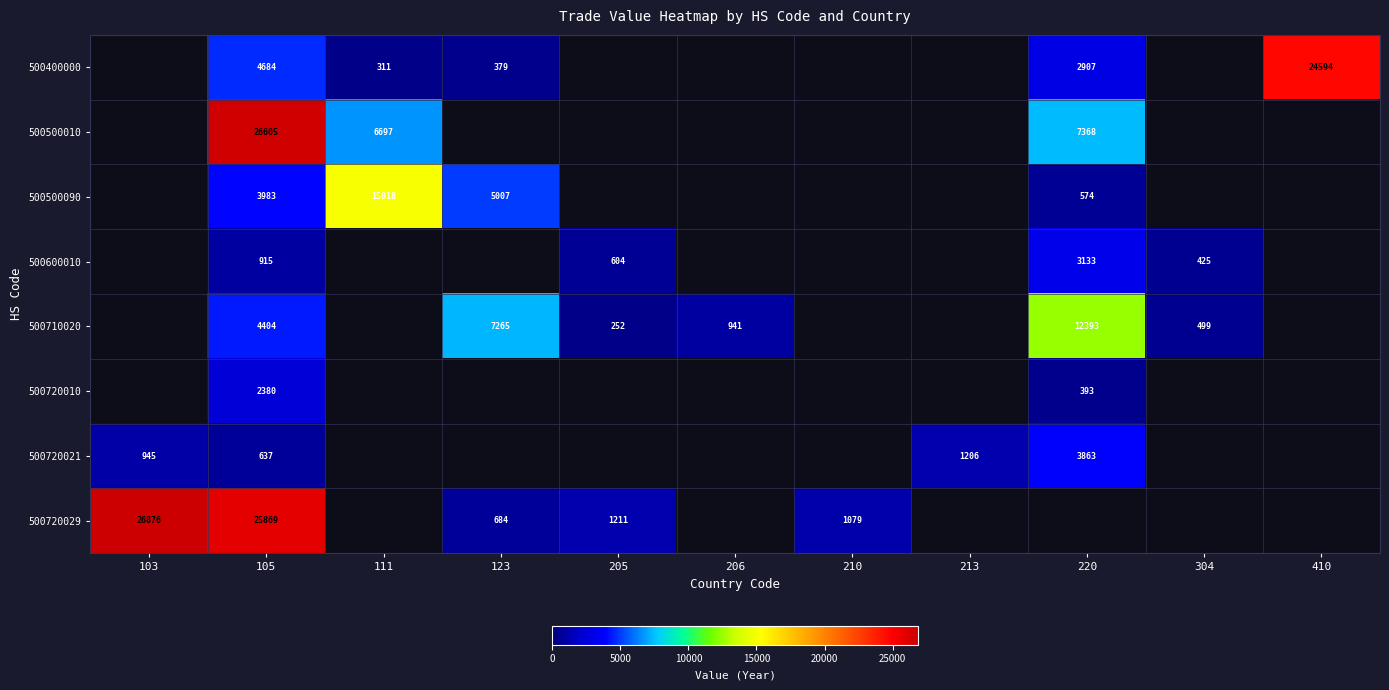

The 500600010 series shows 604 at 205. True or false?

True